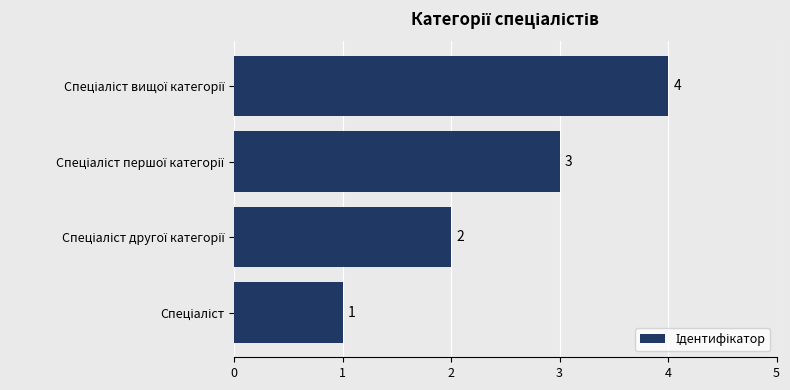

What is the maximum value shown in the chart?

4